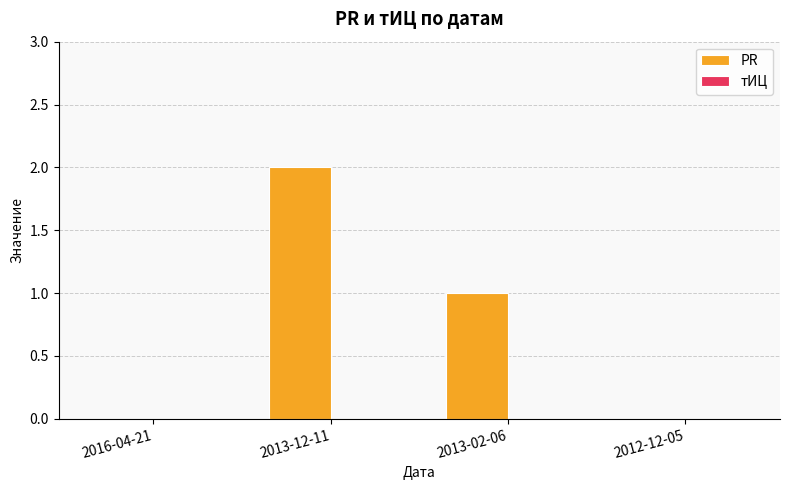

Which category has the highest value across all series?

2013-12-11